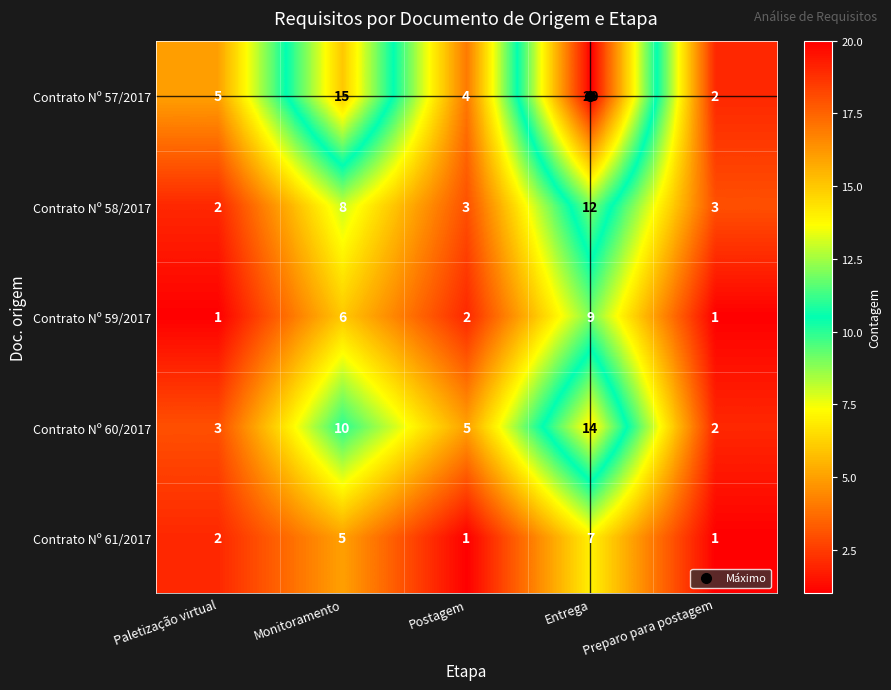

The Contrato Nº 59/2017 series shows 9 at Entrega. True or false?

True